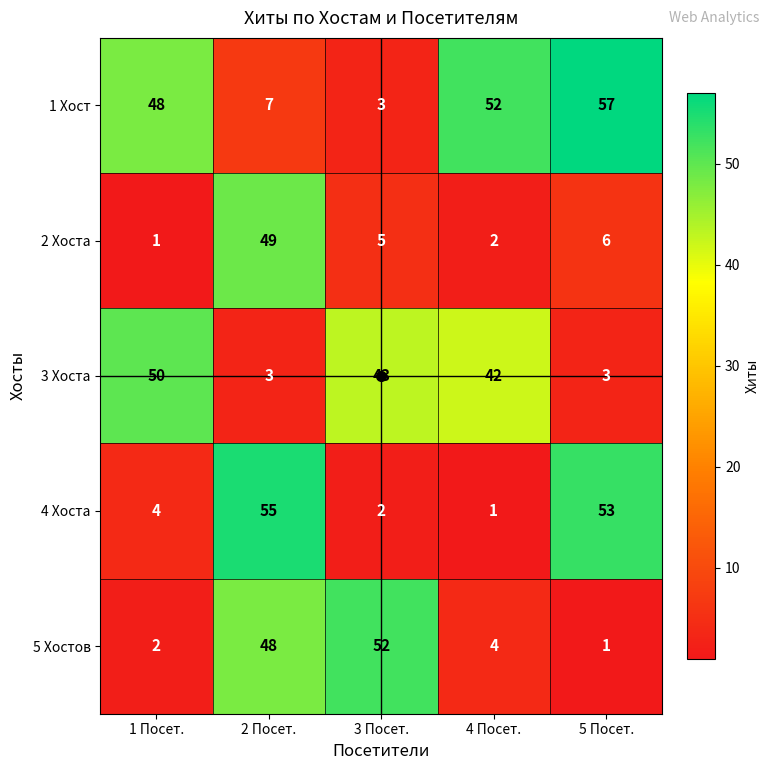

The 2 Хоста series shows 2 at 5 Посет.. True or false?

False